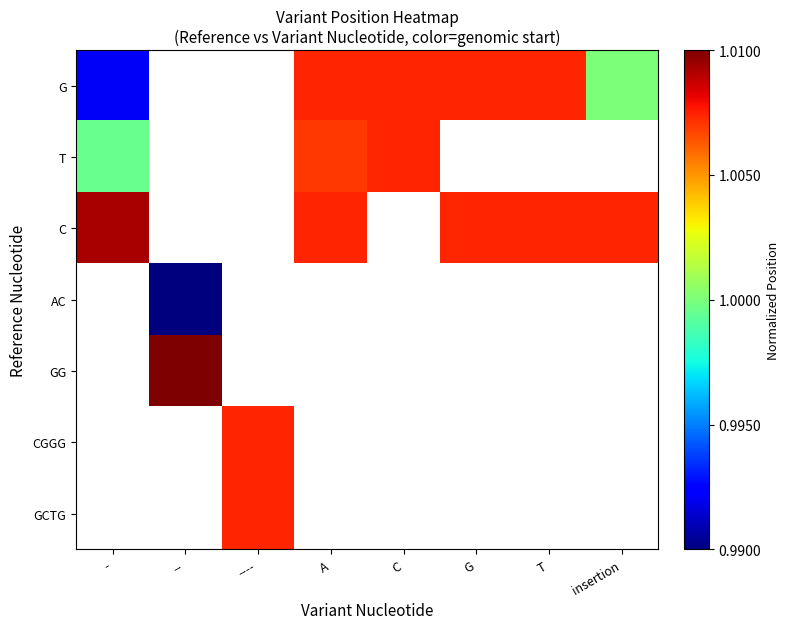

At which label does G first exceed 1?

A